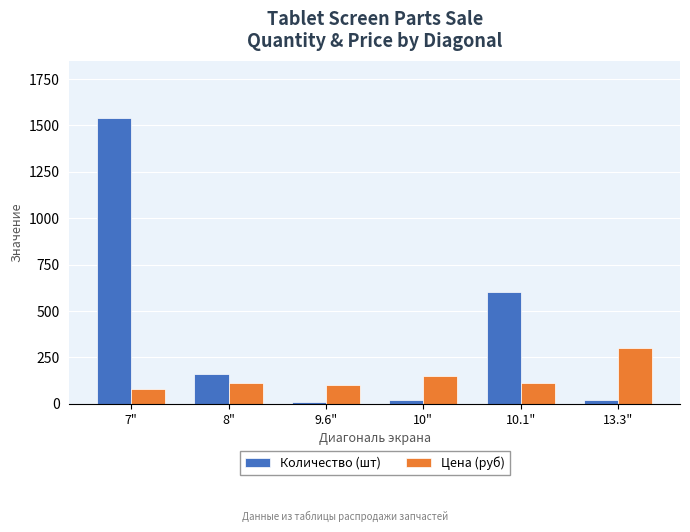

List the series in order of their overall mean, highest first.

Количество (шт), Цена (руб)